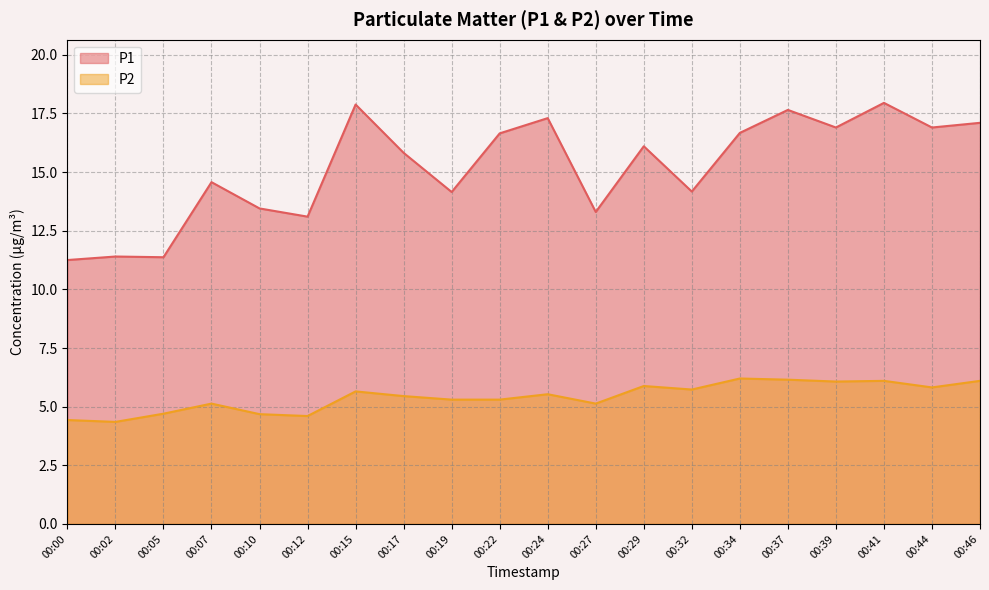

The P1 series shows 9.9 at 00:07. True or false?

False